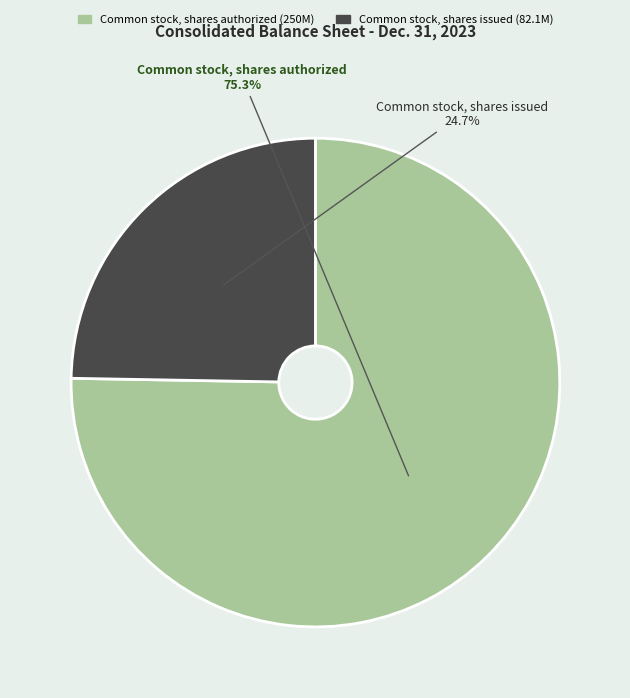

To the nearest percent, what is the difference between the largest and smallest slice percentages?

51%